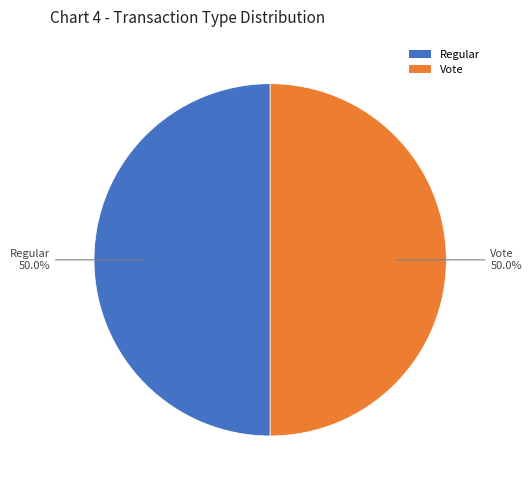

What is the ratio of the value at Regular to the value at Vote?

1.0